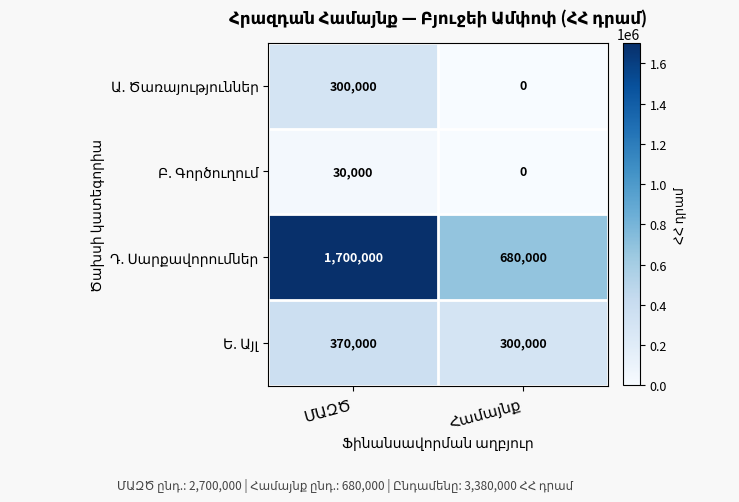

How many series are shown in this chart?

4